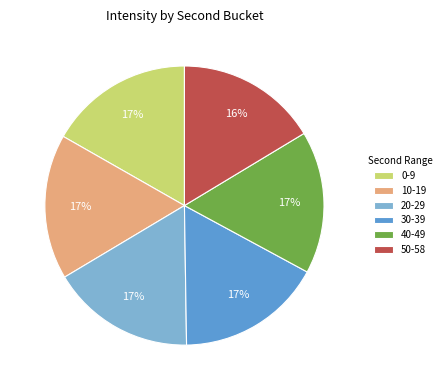

To the nearest percent, what is the average slice percentage?

17%